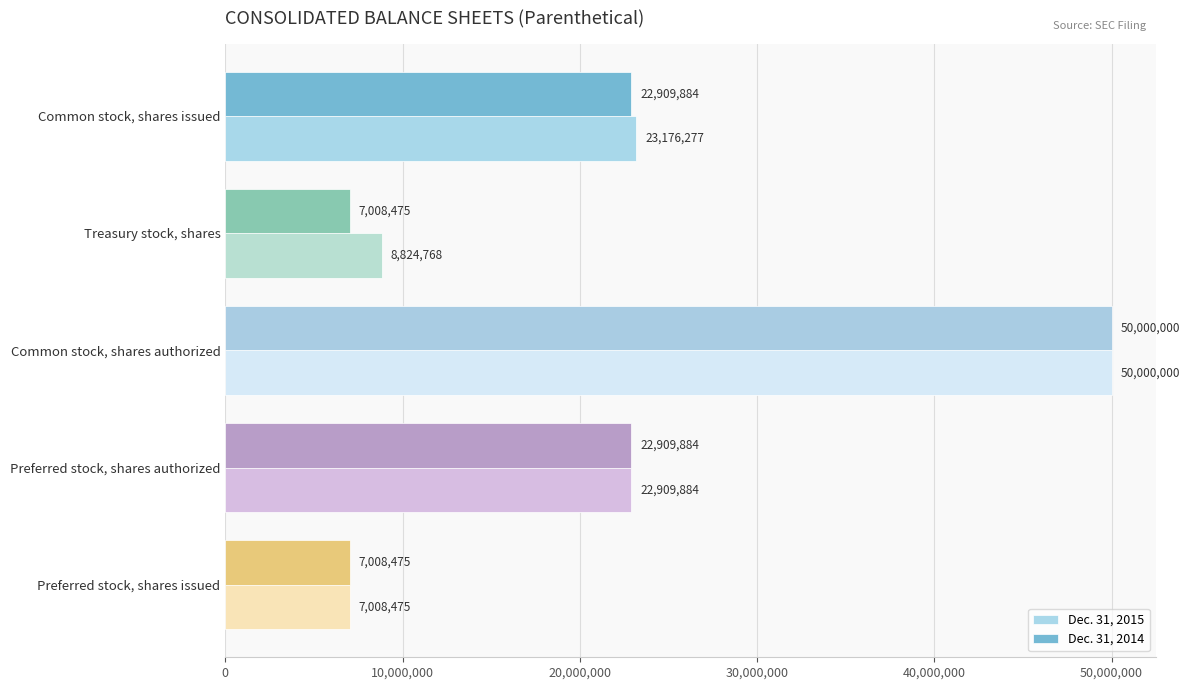

What is the highest value of the Dec. 31, 2015 series?

50000000